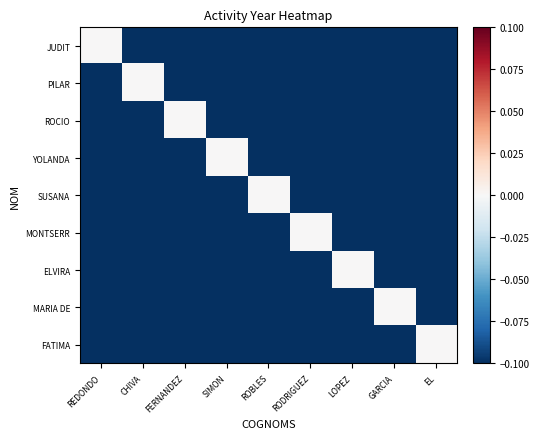

Which label corresponds to the smallest value in the chart?

CHIVA